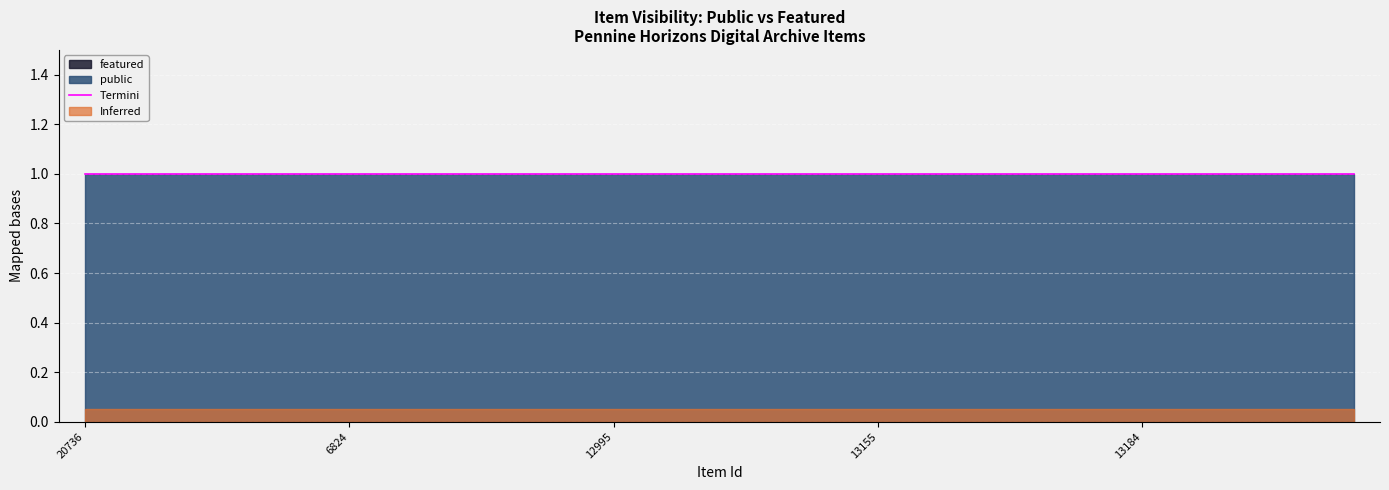

At which category is the sum across all series the highest?

20736